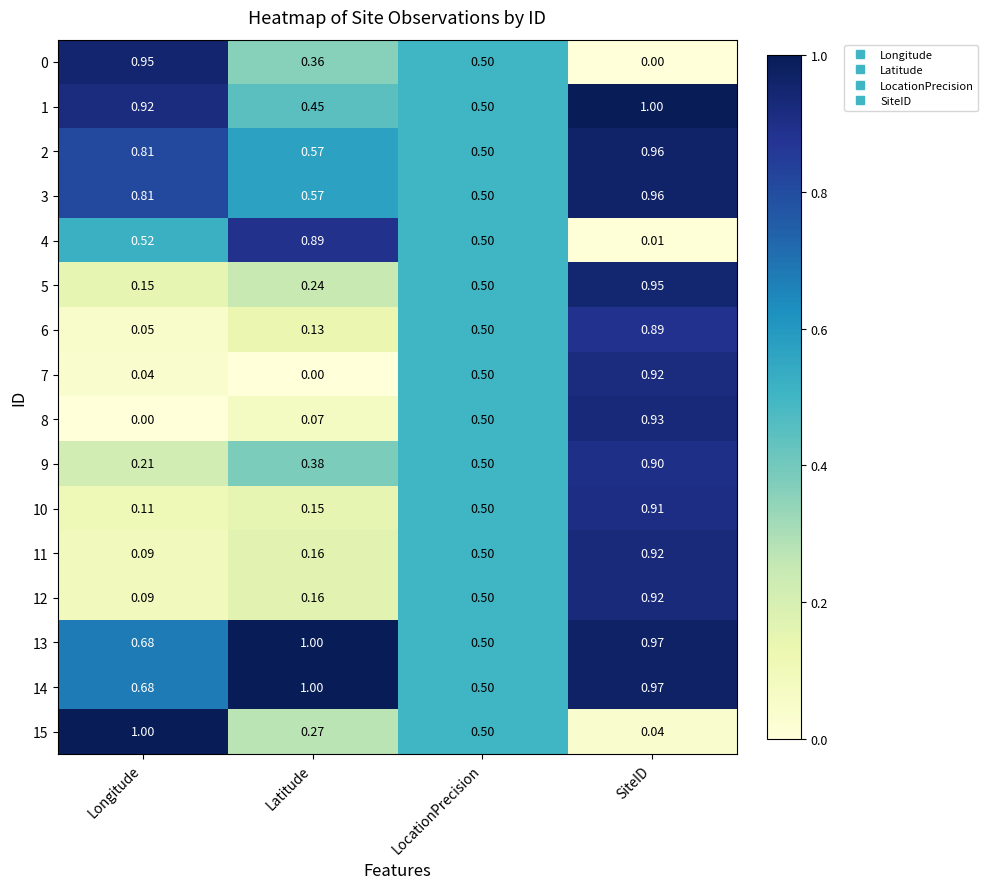

Where is 9 nearest to the value 0?

Longitude